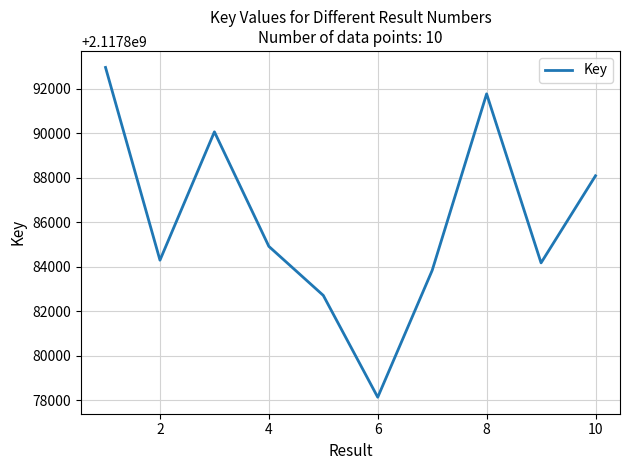

What is the minimum value shown in the chart?

2117878139